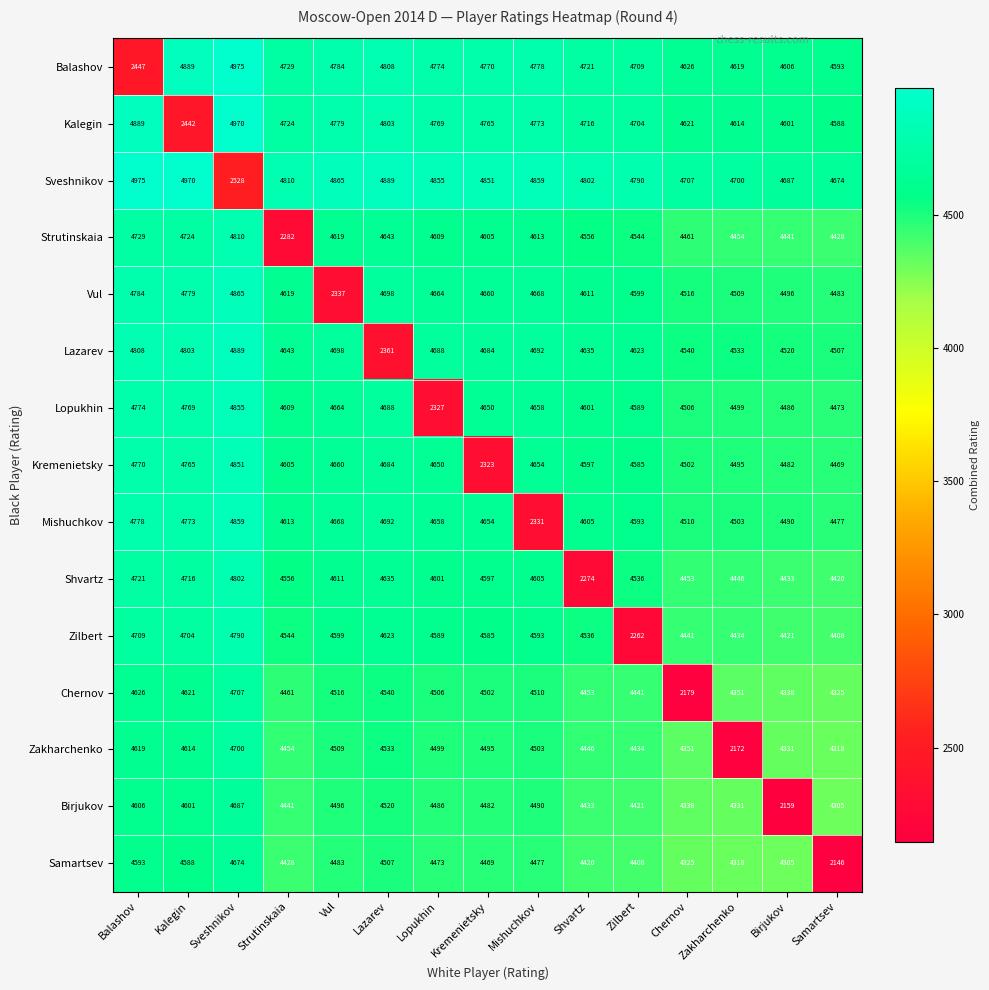

At which category is the sum across all series the highest?

Sveshnikov